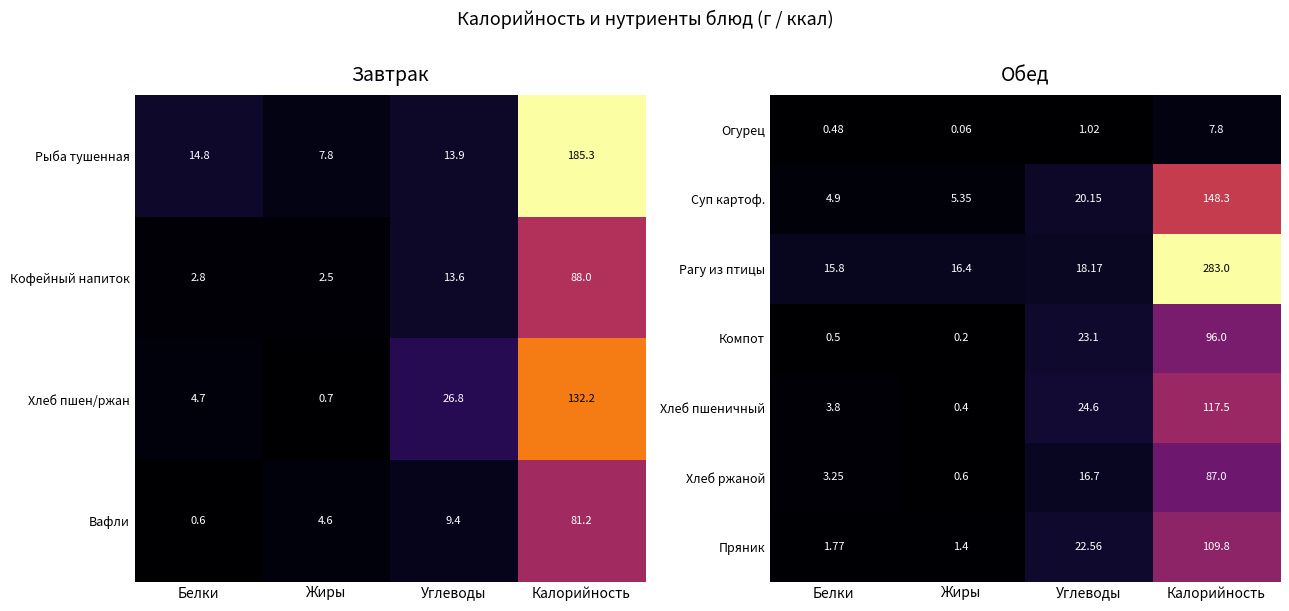

At how many categories does at least one series exceed 206?

1